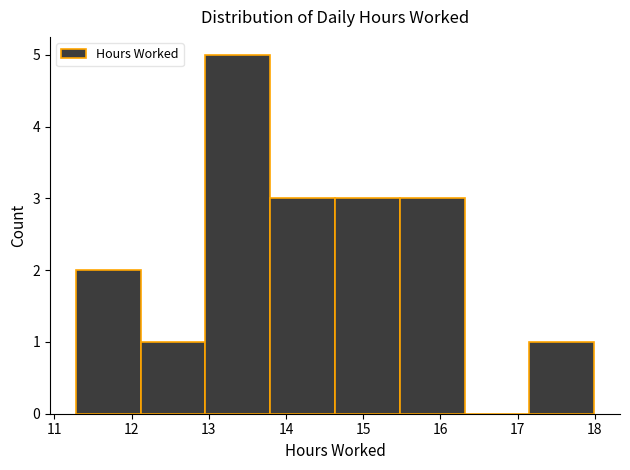

Which range on the x-axis has the tallest bar?

13.0 to 13.8